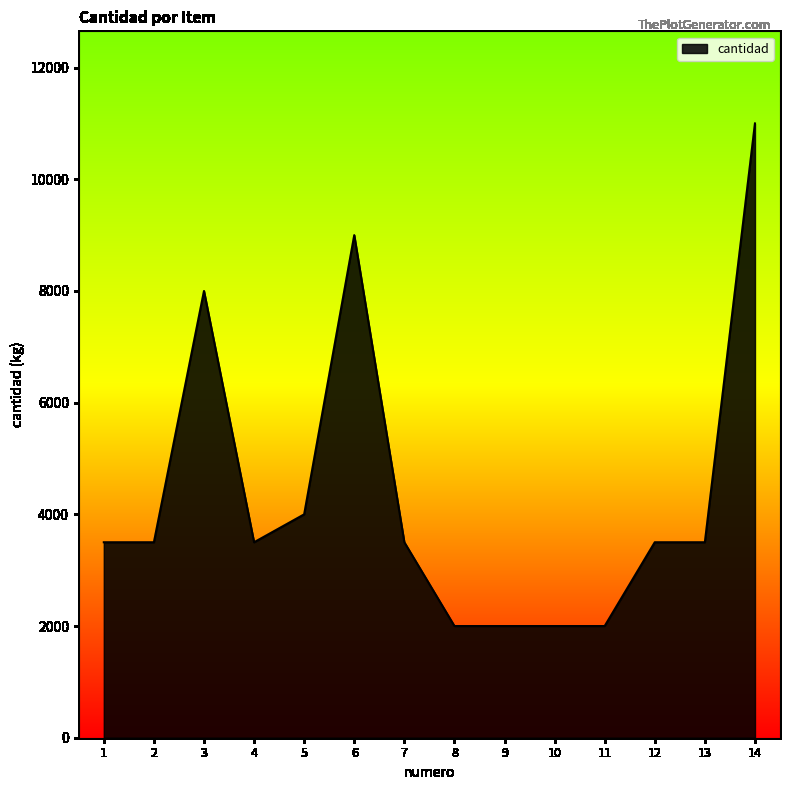

Count the number of categories in the chart.

14